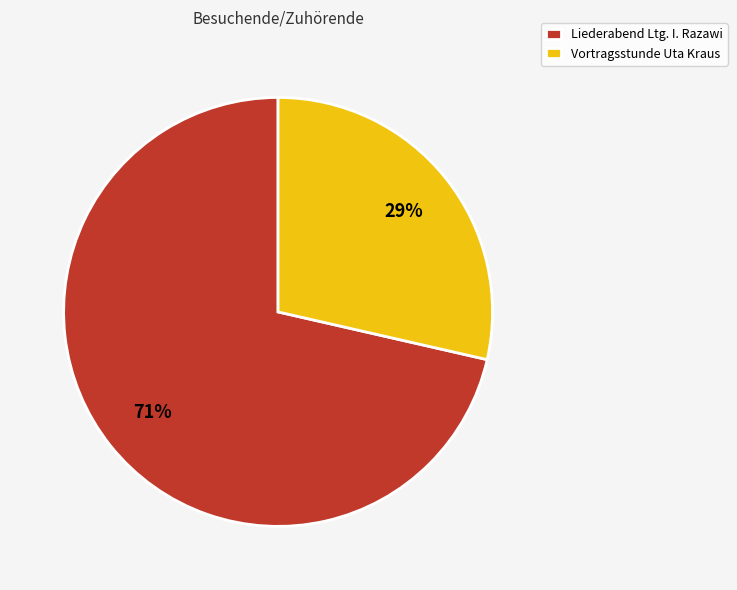

To the nearest percent, what portion does Vortragsstunde Uta Kraus represent?

29%